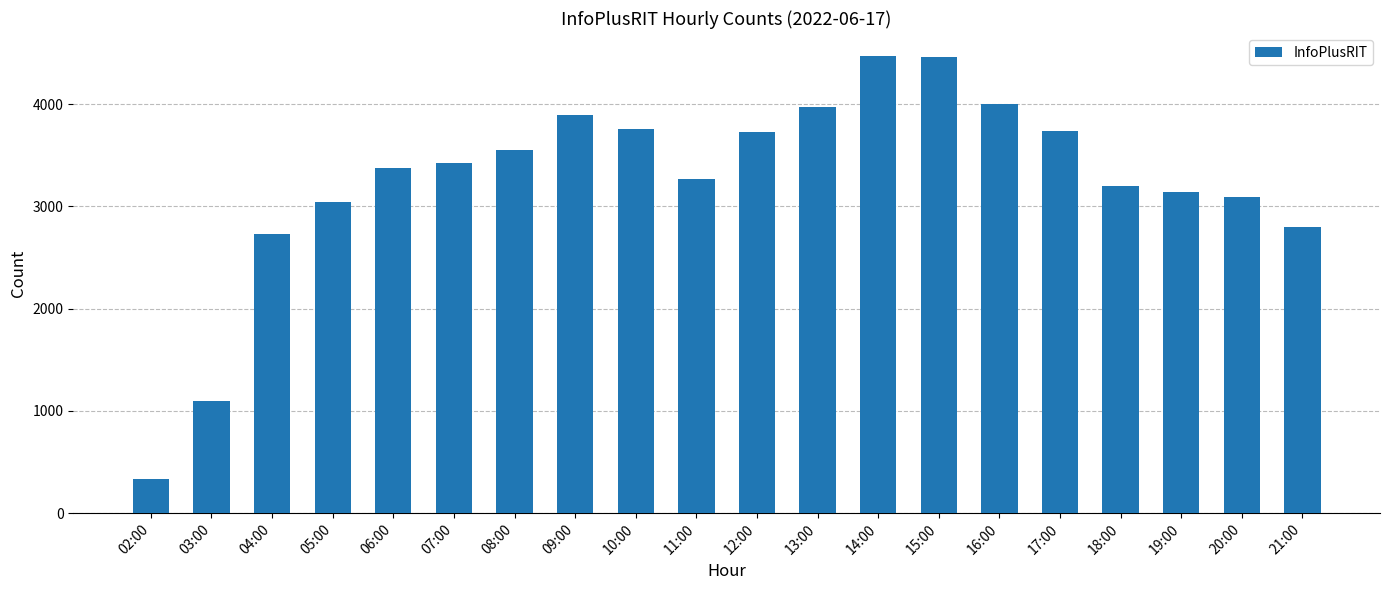

What is the sum of the values at 08:00 and 05:00?

6587